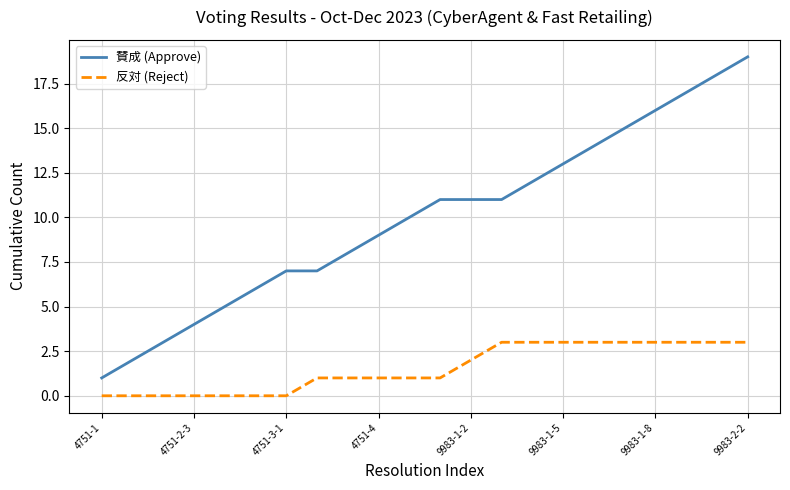

Which series has the largest total across all categories?

賛成 (Approve)